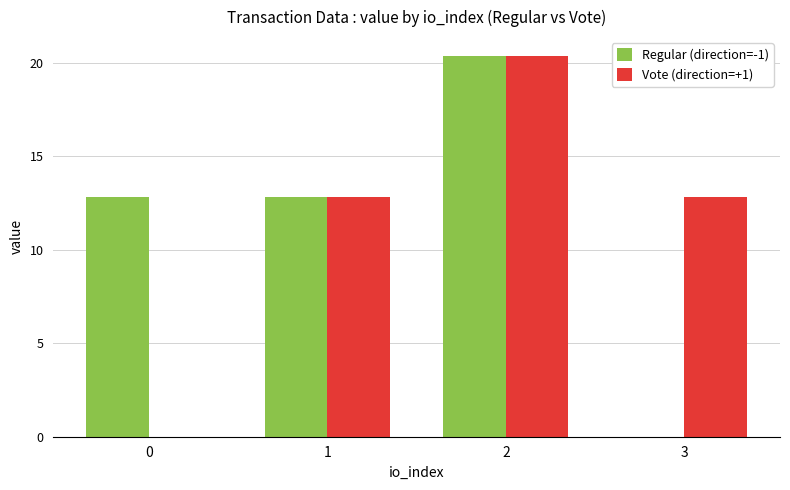

Is it true that Regular (direction=-1) equals 5.5 at 1?

False